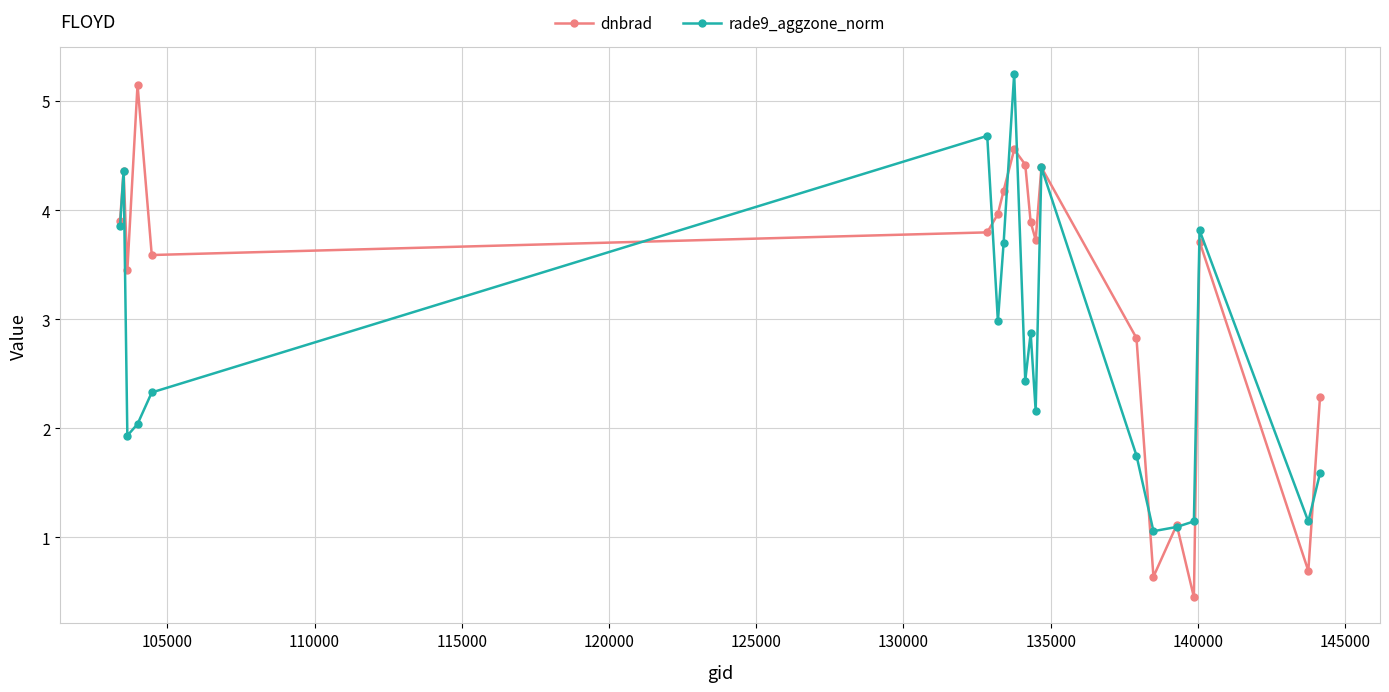

Rank the series by their average value, from highest to lowest.

dnbrad, rade9_aggzone_norm